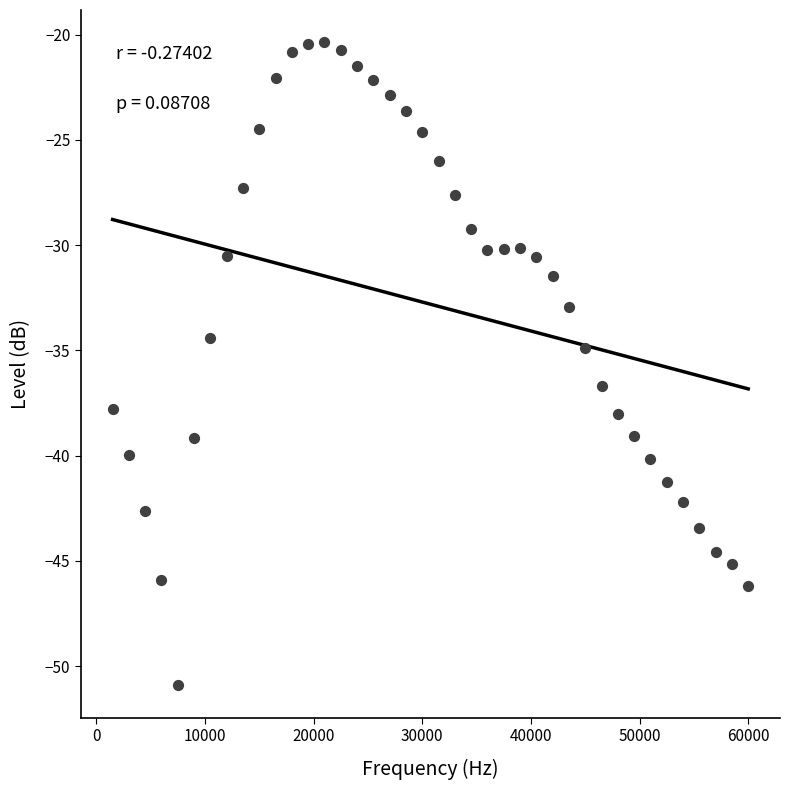

What is the range of X values (max minus min)?

58500.0